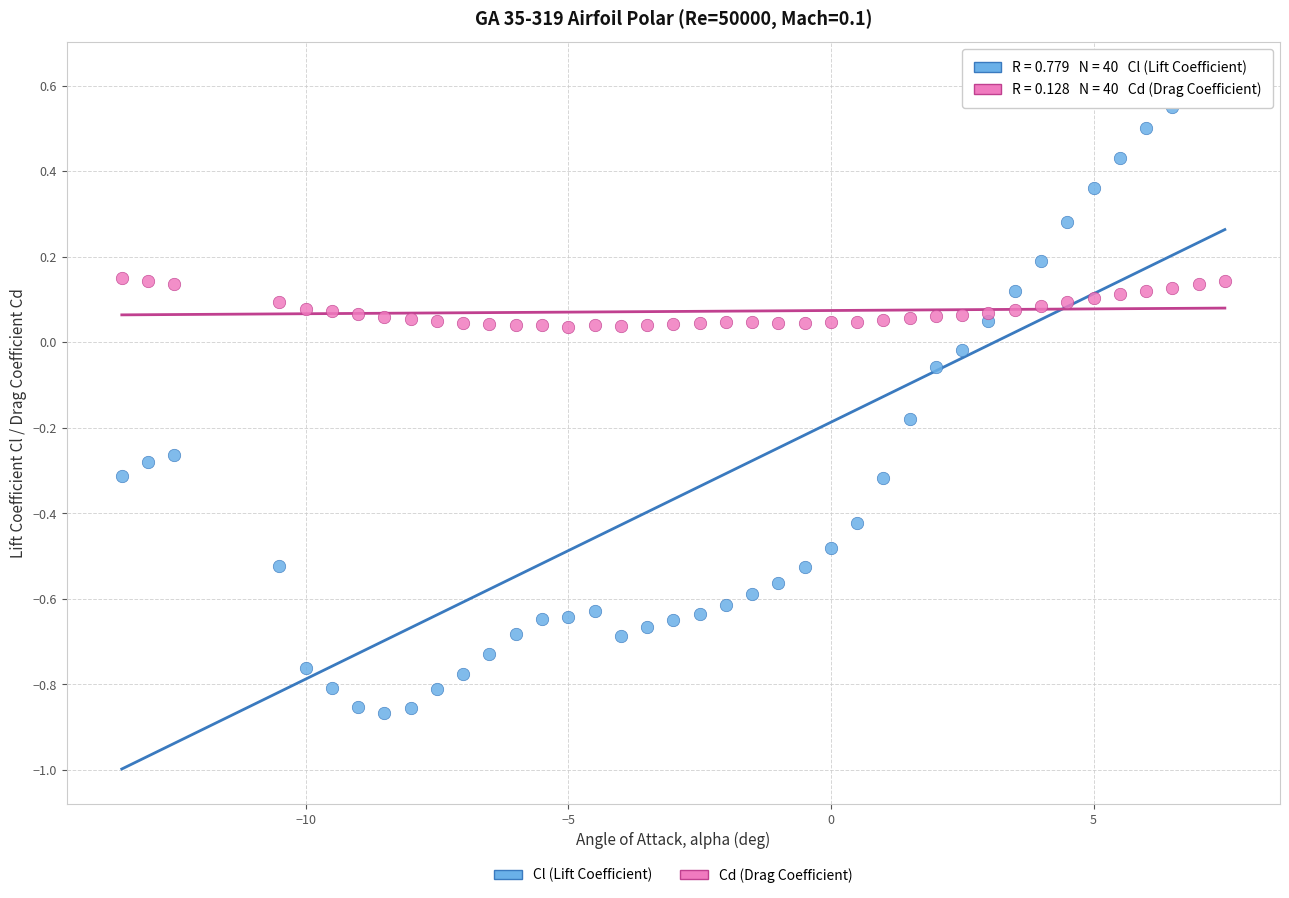

Across all data points, what is the range of X values (max minus min)?

21.0